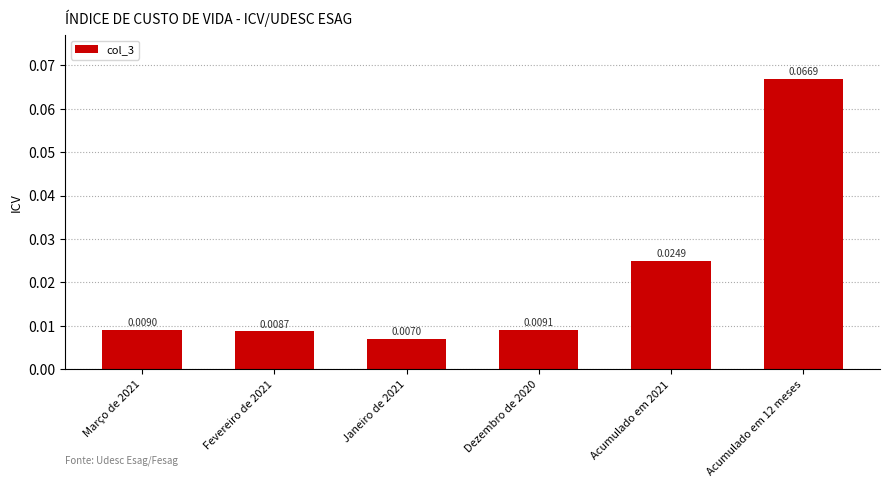

What is the change in value from Dezembro de 2020 to Acumulado em 12 meses?

+0.1